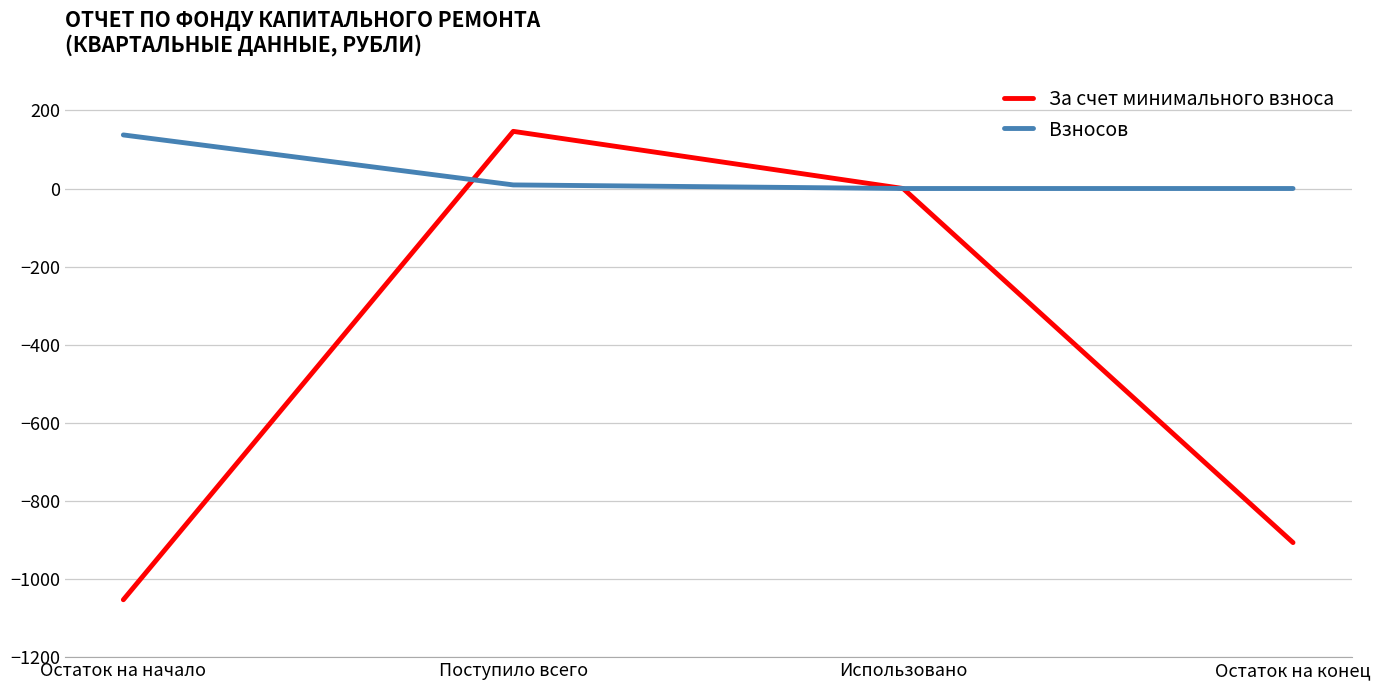

Rank the categories by За счет минимального взноса value from lowest to highest.

Остаток на начало, Остаток на конец, Использовано, Поступило всего